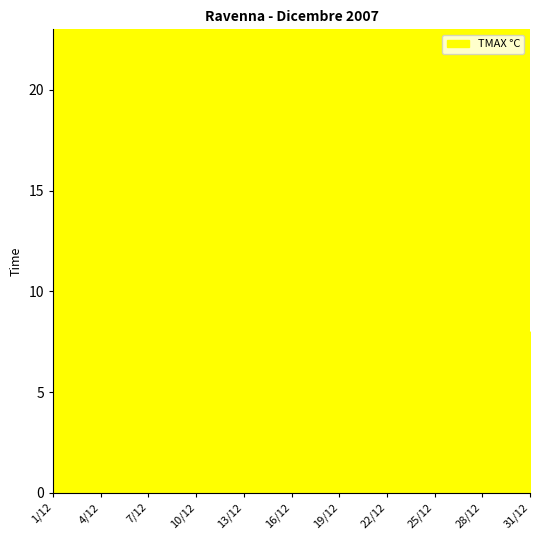

What is the greatest value displayed?

20